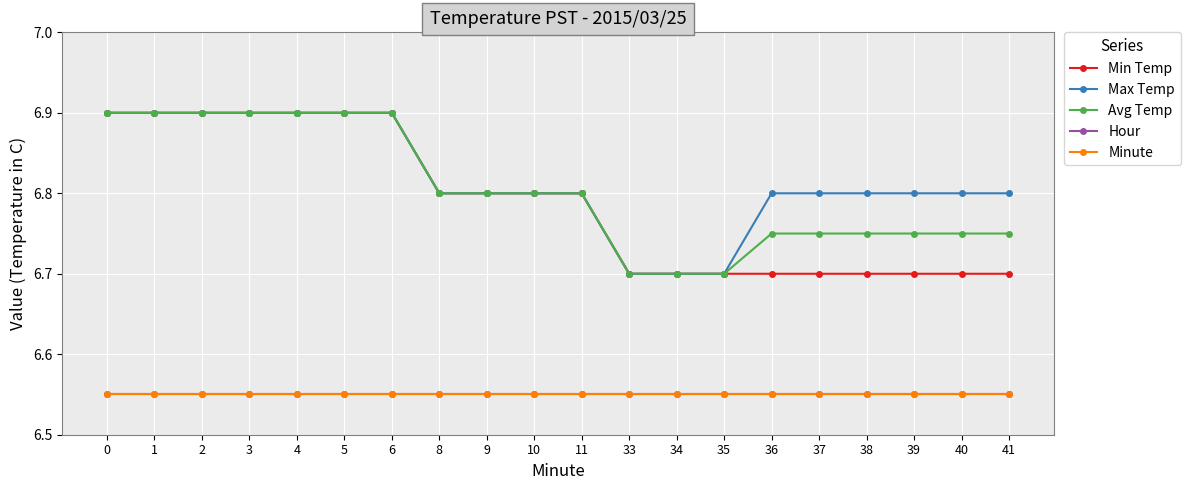

Is this an area chart (filled region under the line)?

No